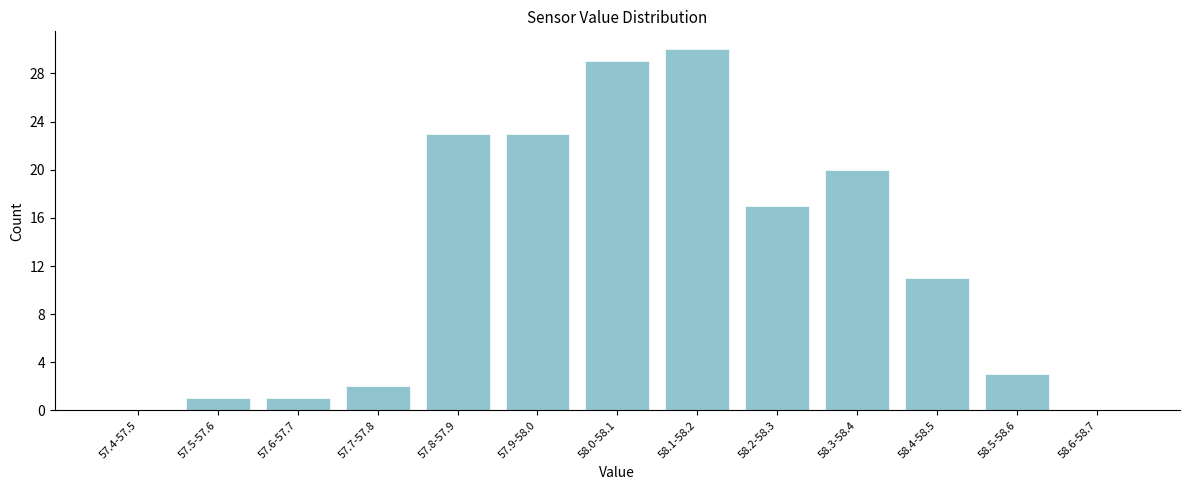

Reading left to right, what are all the values shown in this chart?

57.4-57.5=0	57.5-57.6=1	57.6-57.7=1	57.7-57.8=2	57.8-57.9=23	57.9-58.0=23	58.0-58.1=29	58.1-58.2=30	58.2-58.3=17	58.3-58.4=20	58.4-58.5=11	58.5-58.6=3	58.6-58.7=0